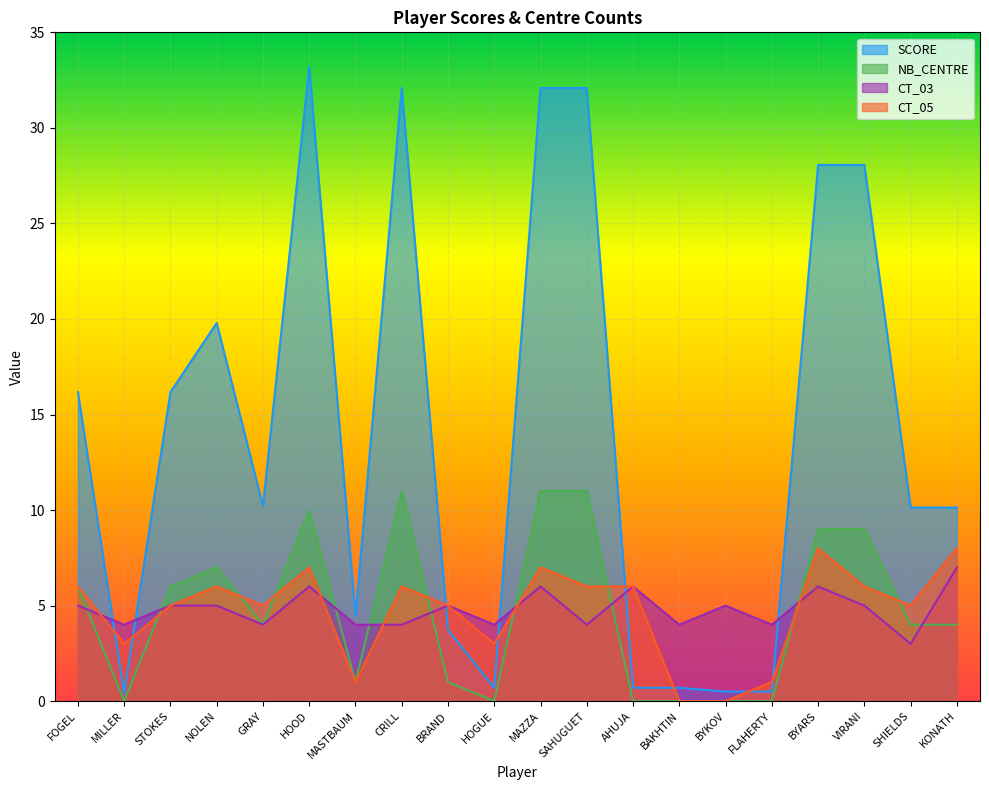

Count the number of categories in the chart.

20